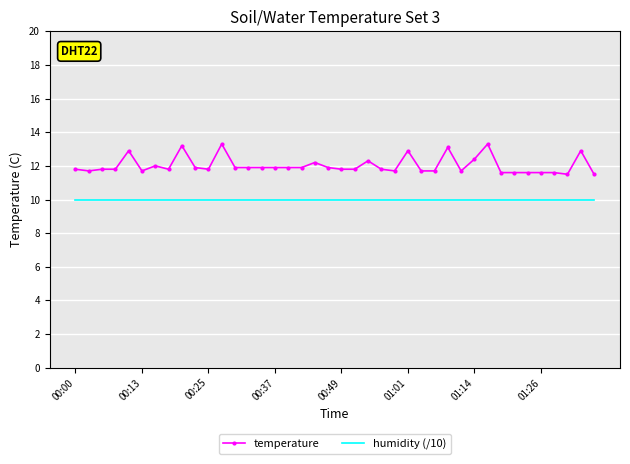

What are all the series names shown in the legend?

temperature, humidity (/10)